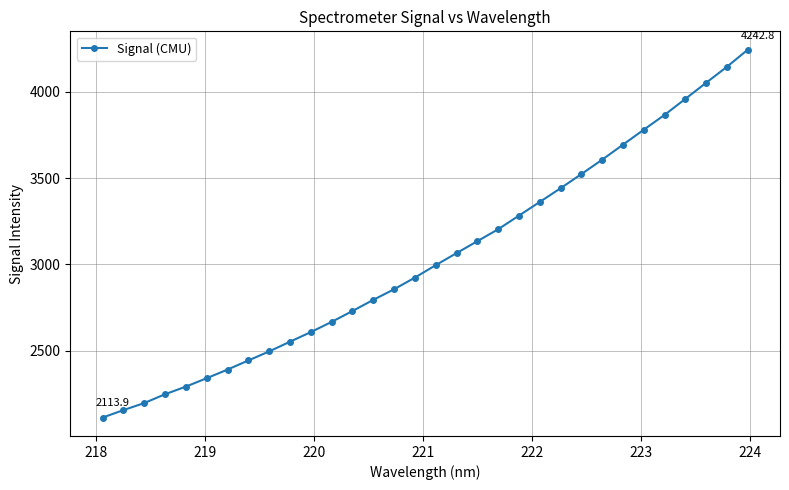

What is the average value?

3036.7